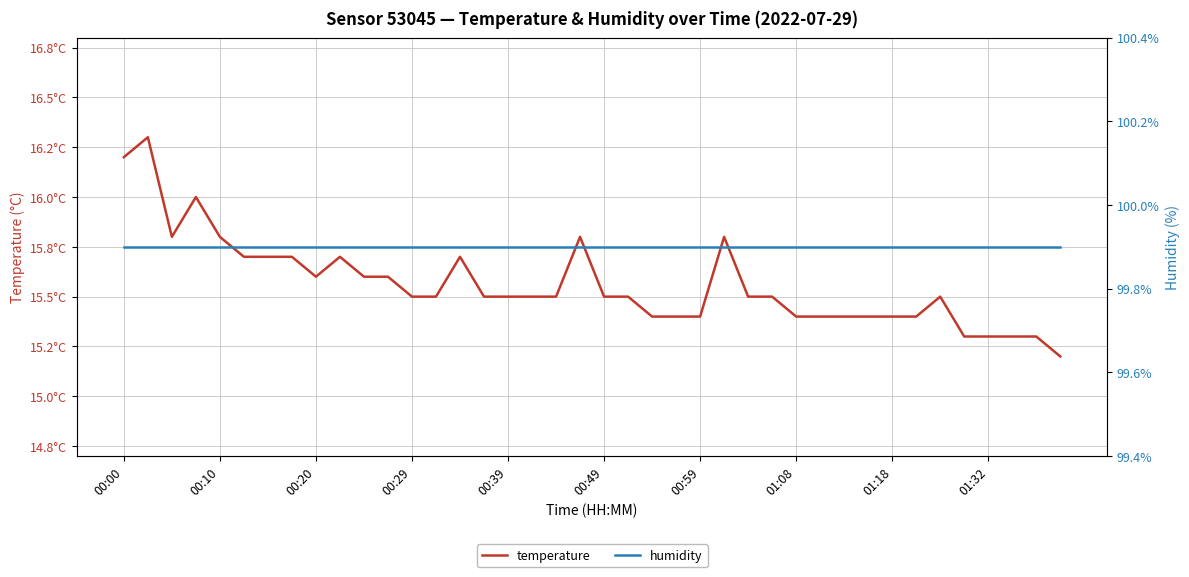

Which series has the largest total across all categories?

humidity